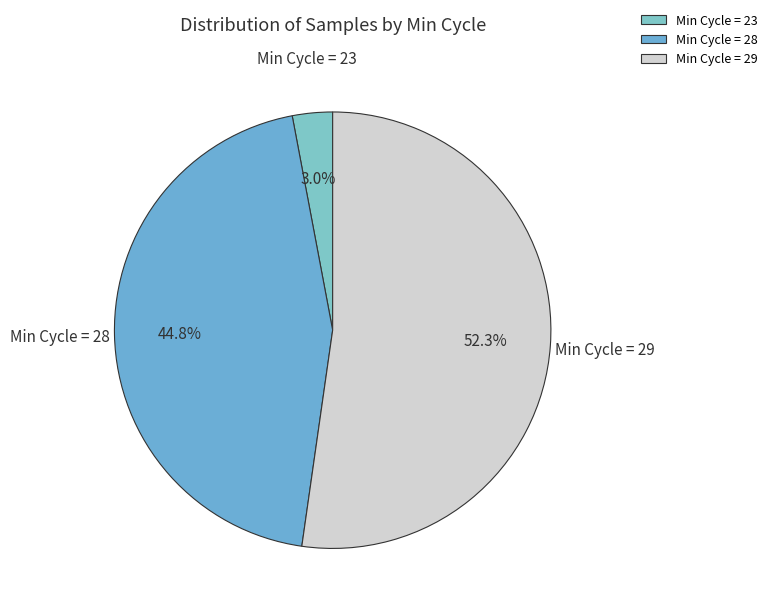

Which category has the smallest portion of the pie?

Min Cycle = 23